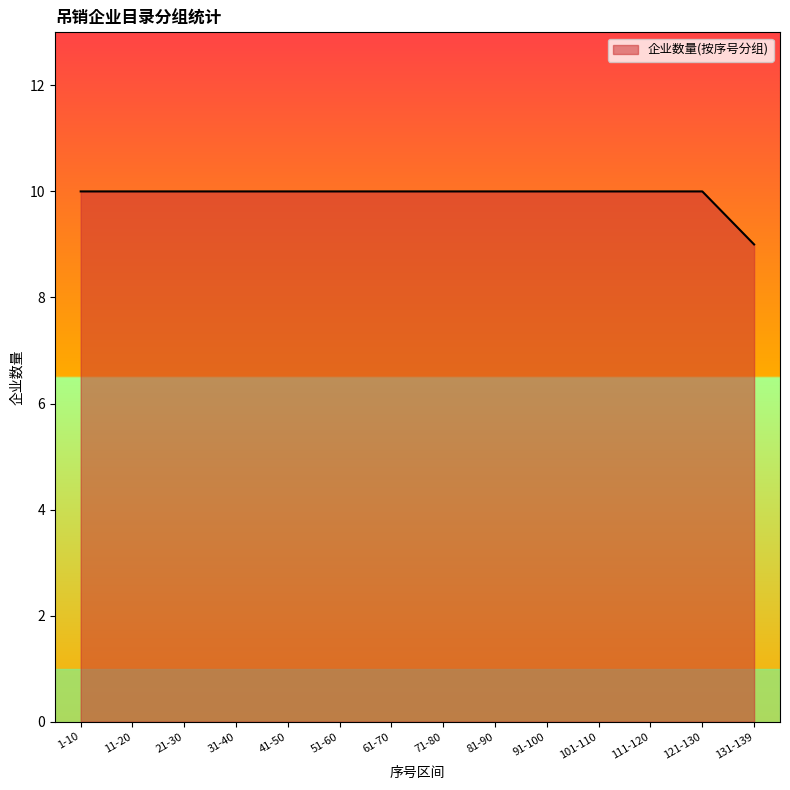

Where is the data nearest to the value 9?

131-139